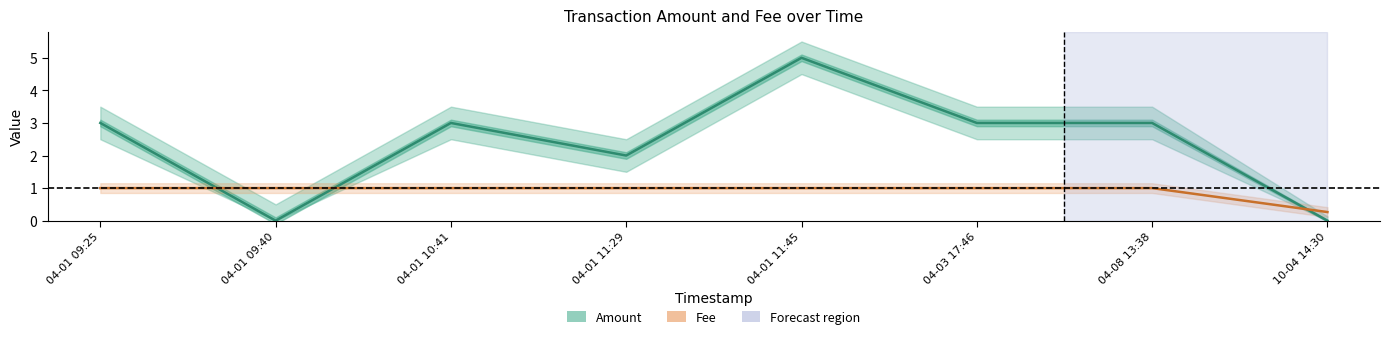

Rank the series at 10-04 14:30 from lowest to highest value.

Amount, Fee